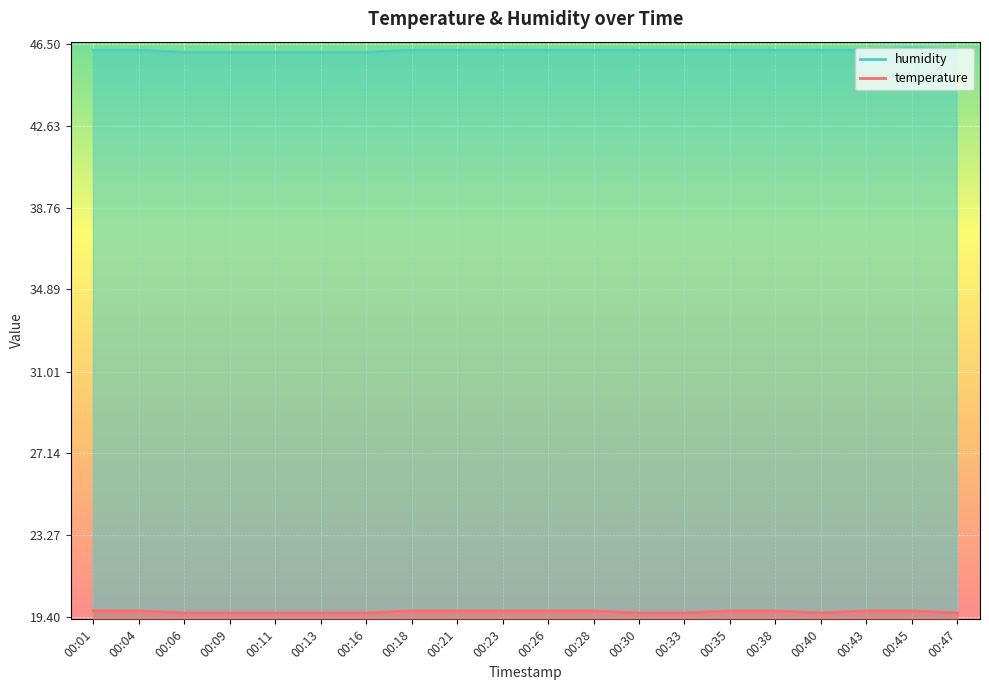

The humidity series shows 46.2 at 00:23. True or false?

True